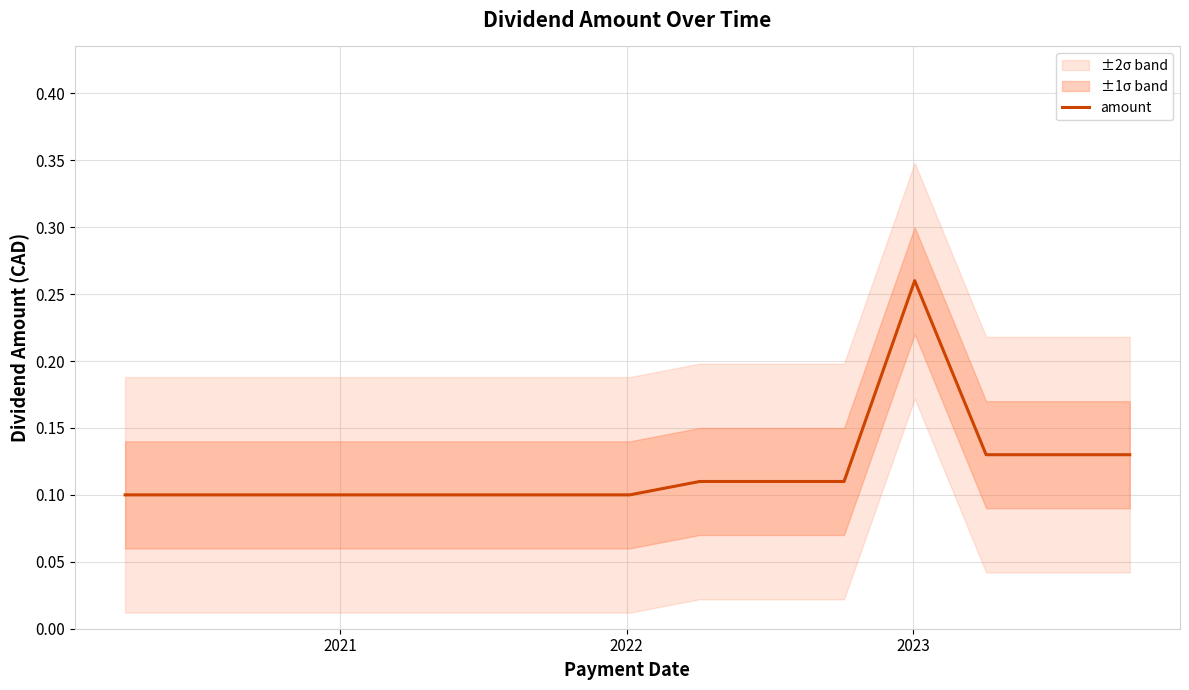

How many values are between 0 and 1?

15